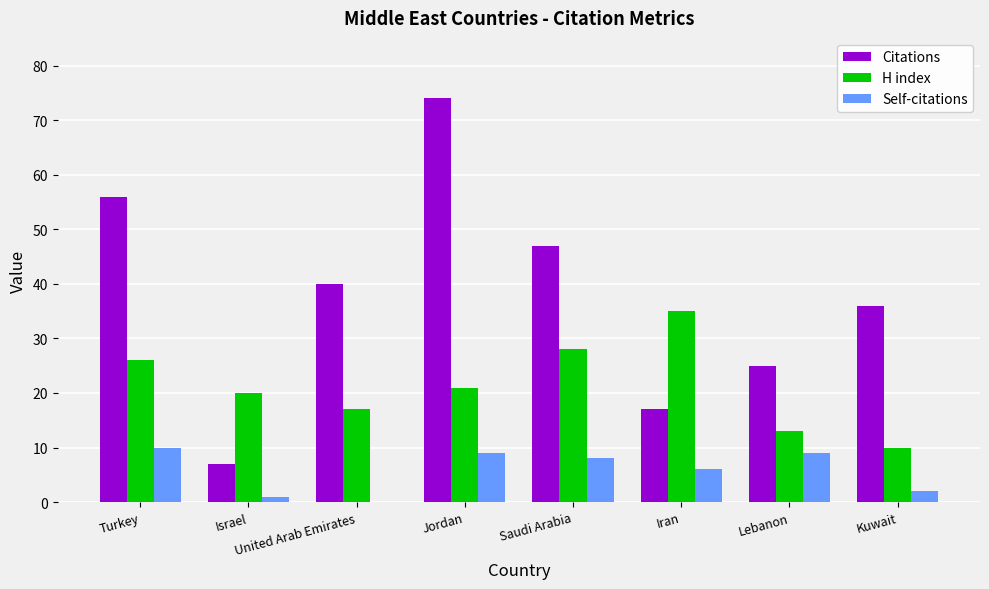

At which category is the sum across all series the highest?

Jordan